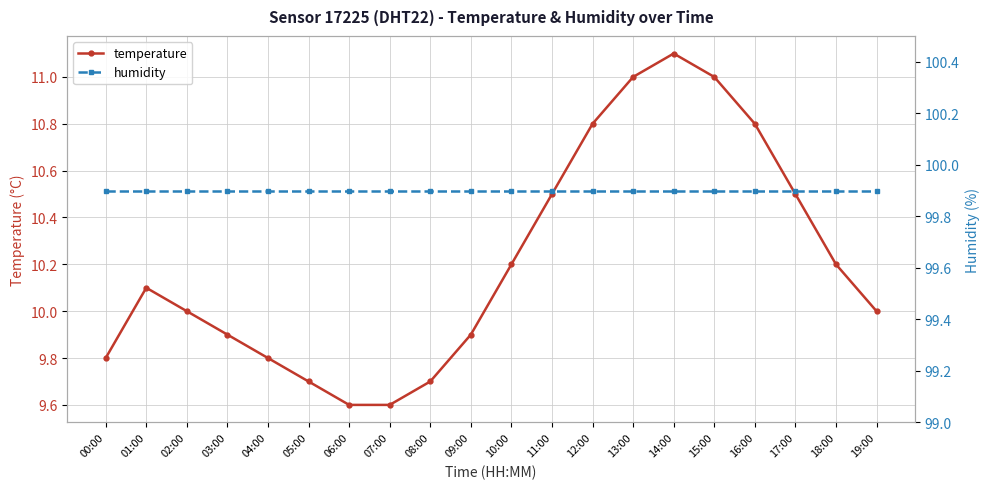

What position from the right is 07:00?

13